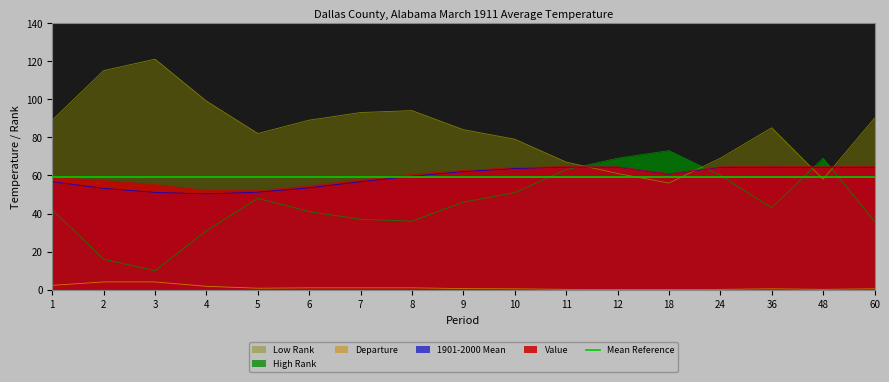

What is the lowest value of the High Rank series?

10.0